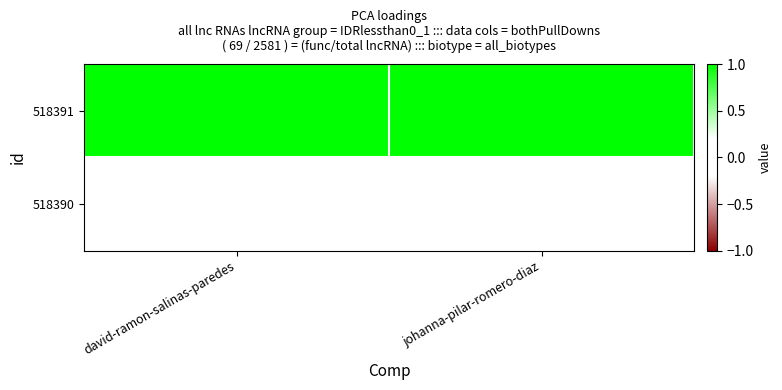

Reading left to right, extract all data points from this chart.

518391: david-ramon-salinas-paredes=1	johanna-pilar-romero-diaz=1
518390: david-ramon-salinas-paredes=0	johanna-pilar-romero-diaz=0